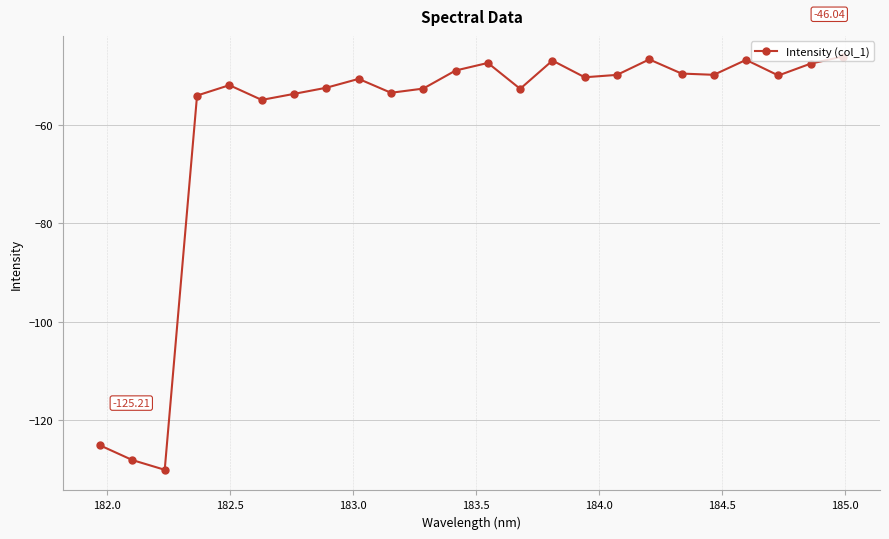

True or false: the data has more than 1 interior local peaks.

True